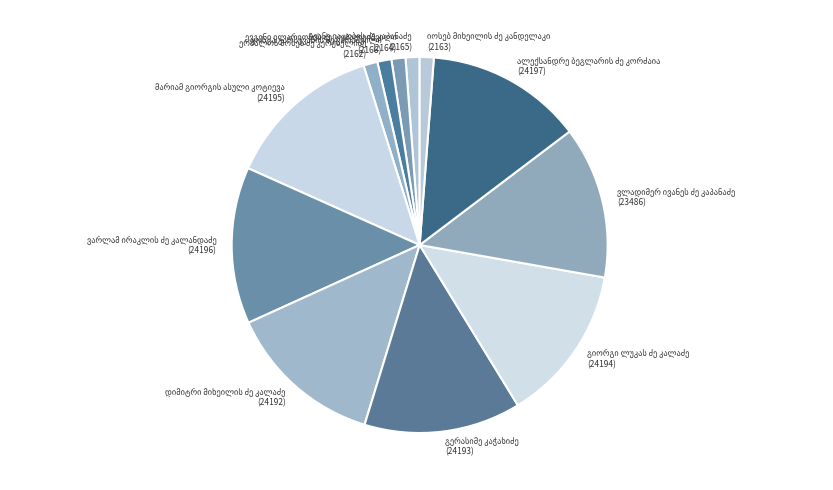

Is there any slice that represents more than half of the pie?

No